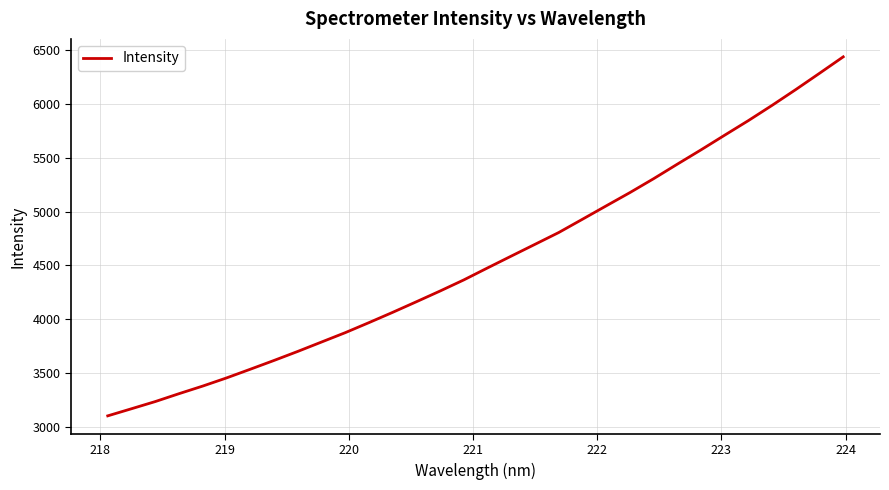

What is the sum of all values?

145436.0